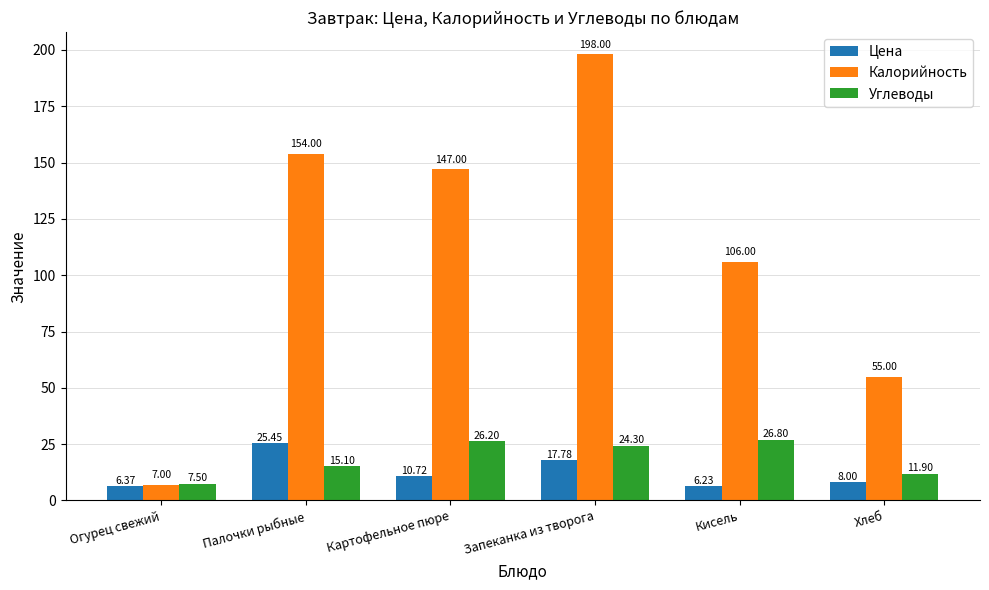

What is the sum of the Калорийность values at Огурец свежий and Запеканка из творога?

205.0